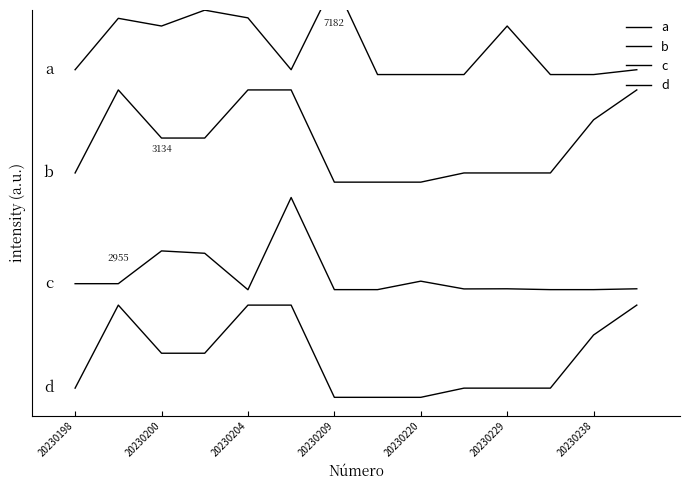

Rank the series at 9 from highest to lowest value.

a, b, c, d